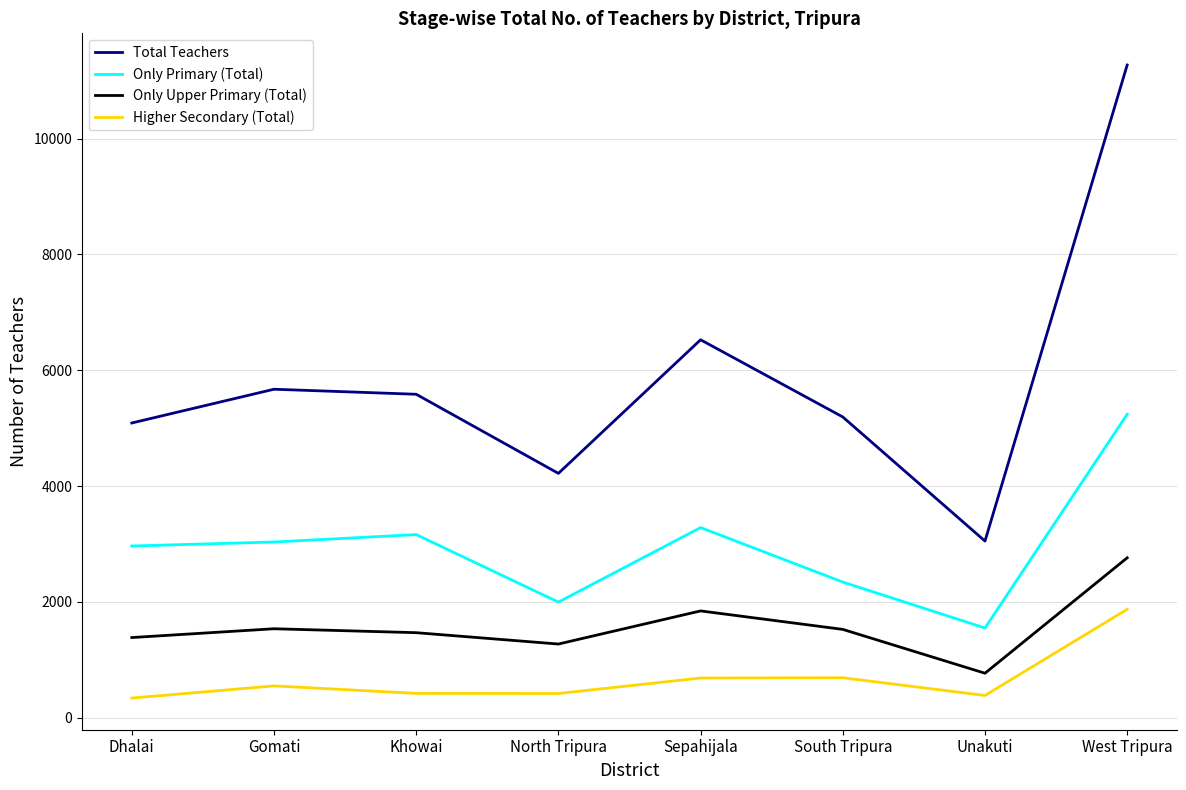

How many interior local valleys does the Higher Secondary (Total) series have?

2